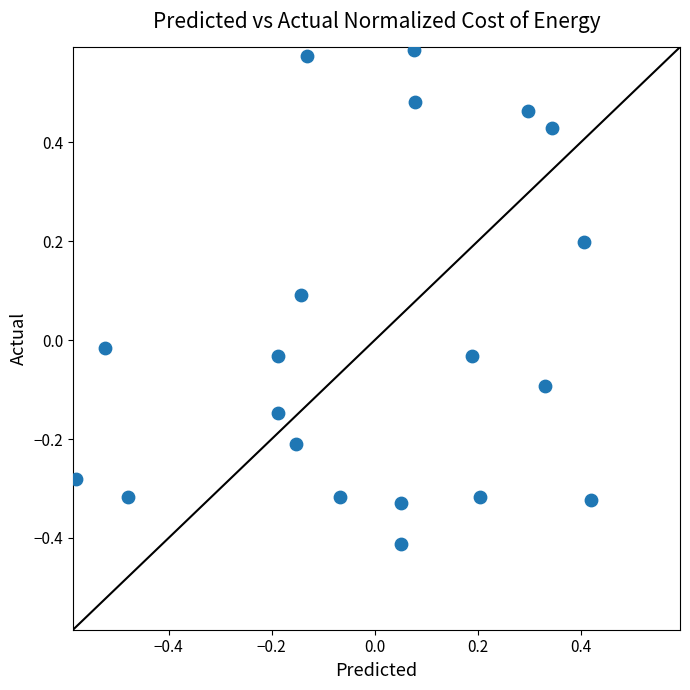

What is the range of X values (max minus min)?

1.0